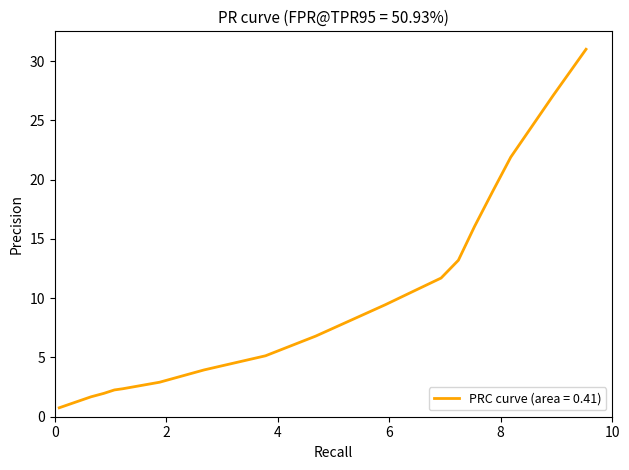

What is the smallest value displayed?

0.8